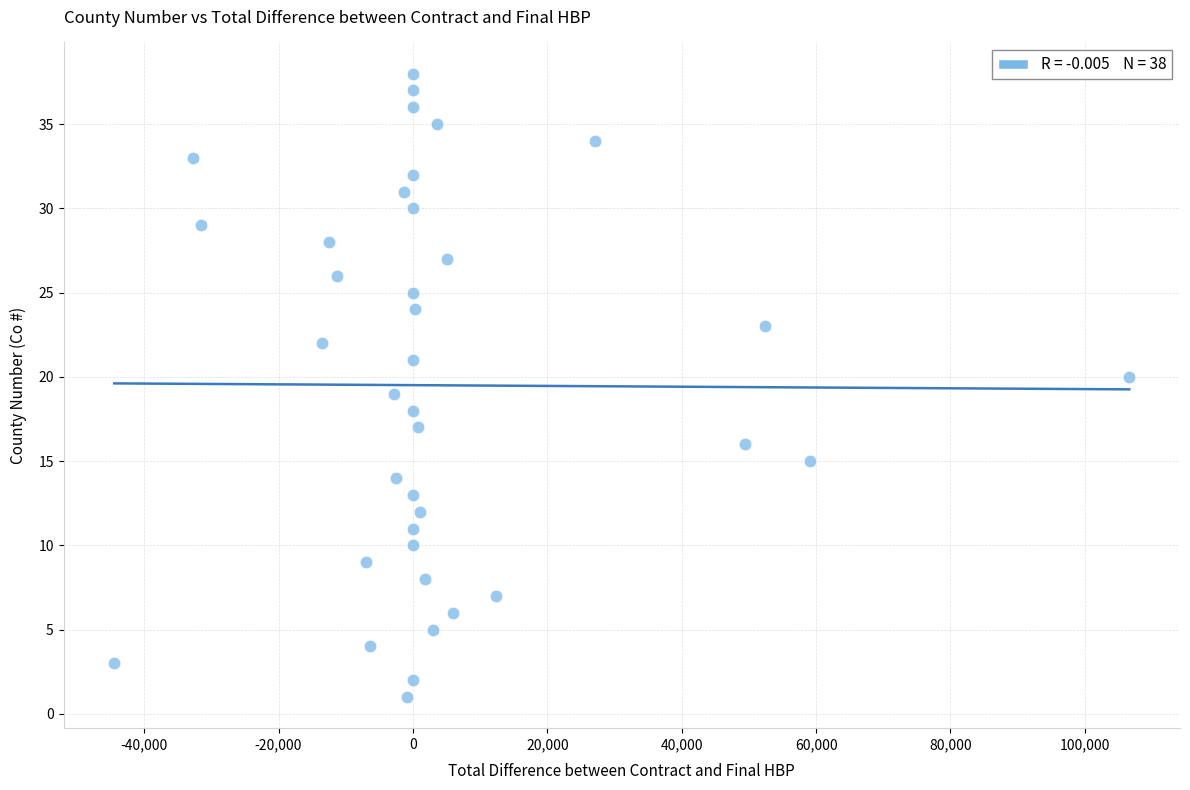

What is the range of Y values (max minus min)?

37